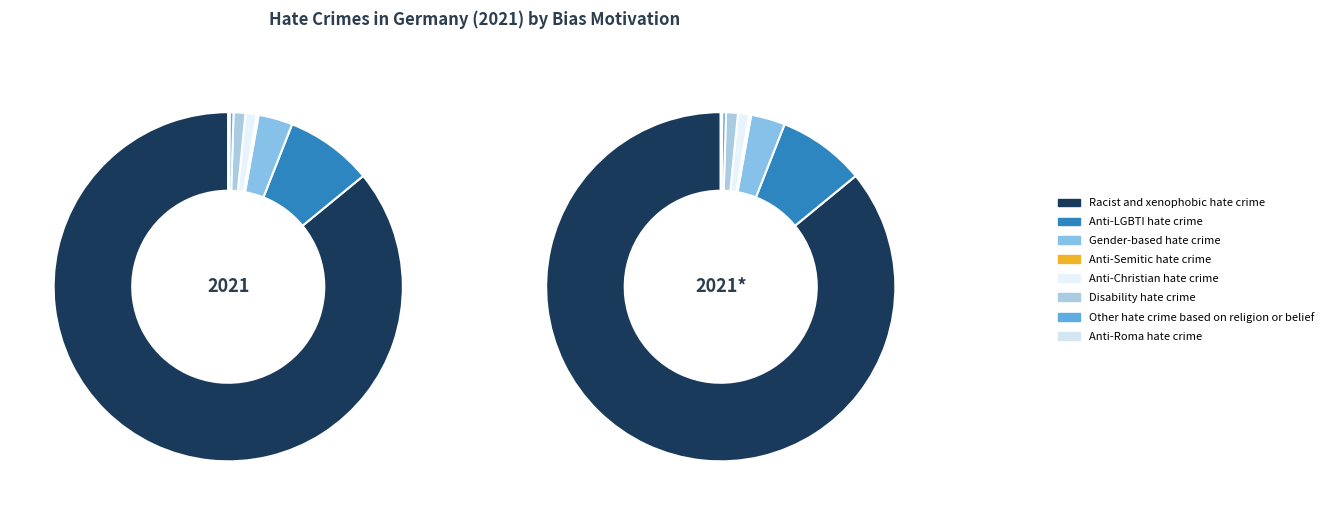

What is the largest slice in the pie chart?

Racist and xenophobic hate crime